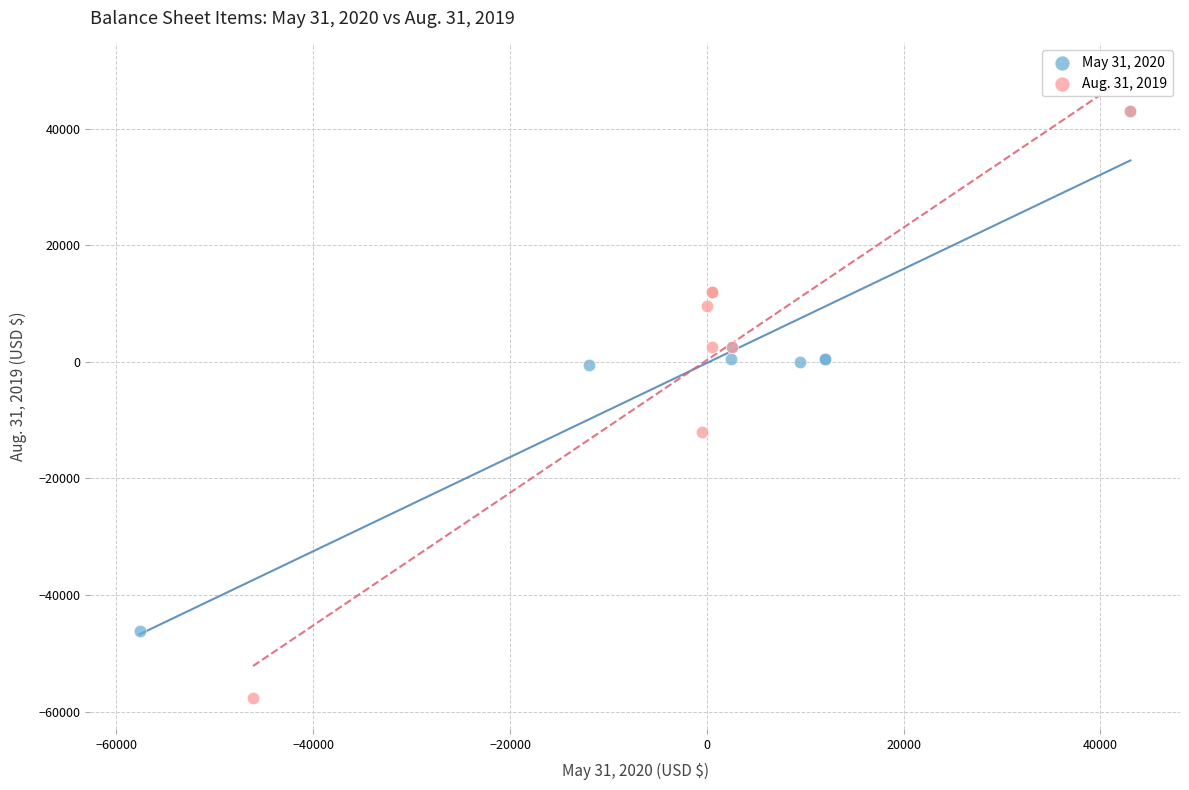

What are all the series names shown in the legend?

May 31, 2020, Aug. 31, 2019